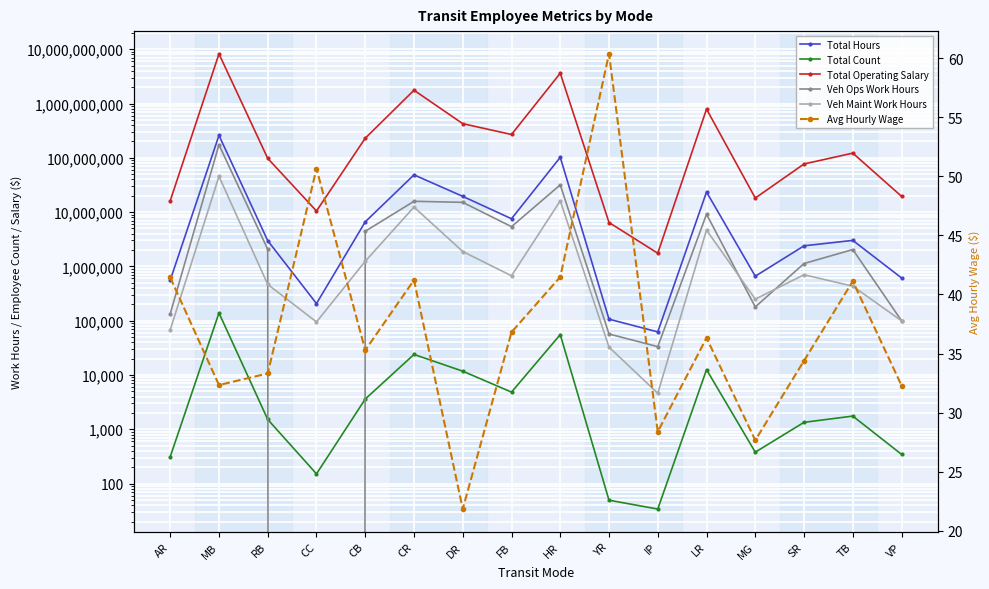

What is the average value of the Total Operating Salary series?

979246163.9